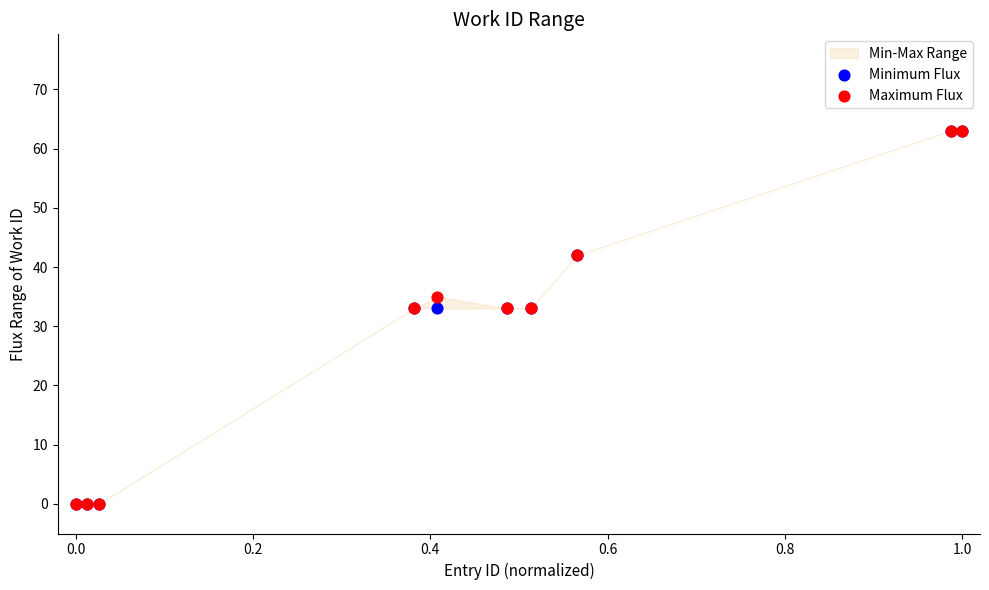

Which series contains the lowest Y value?

Minimum Flux